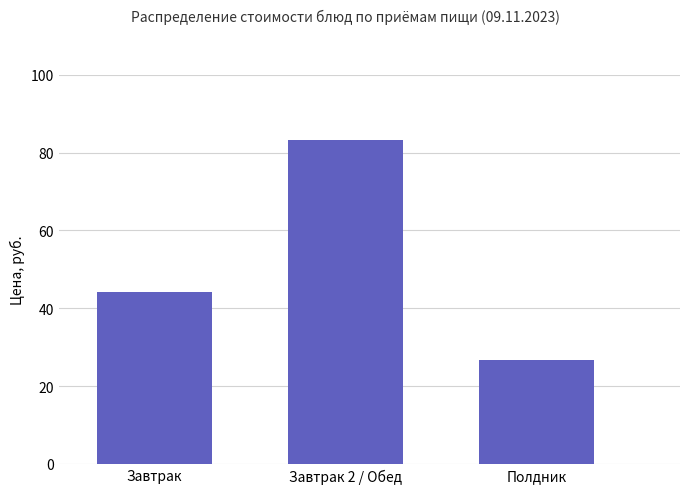

Reading right to left, extract all data points from this chart.

Полдник=26.8	Завтрак 2 / Обед=83.3	Завтрак=44.2